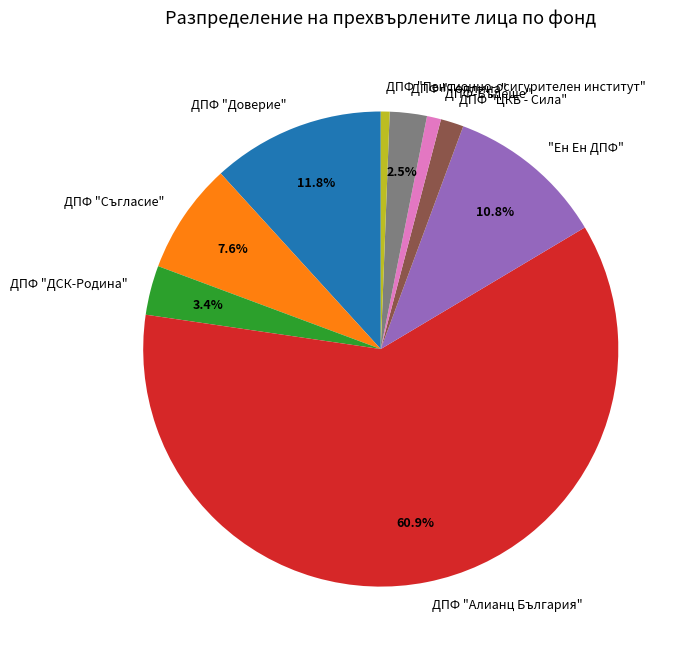

Does any single category account for the majority?

Yes